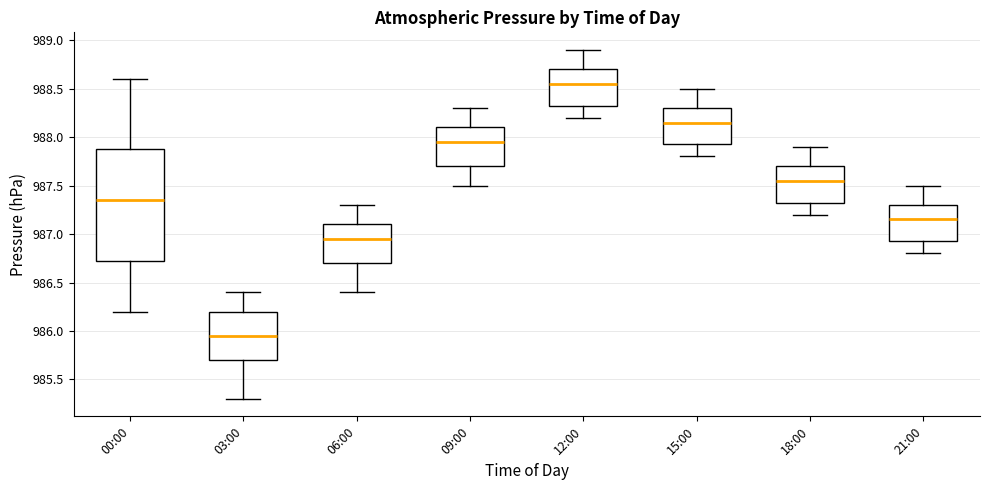

Where does the lower whisker of the box for 18:00 end on the y-axis? The values are not printed on the chart, so give them approximately, as read against the axis.

987.20